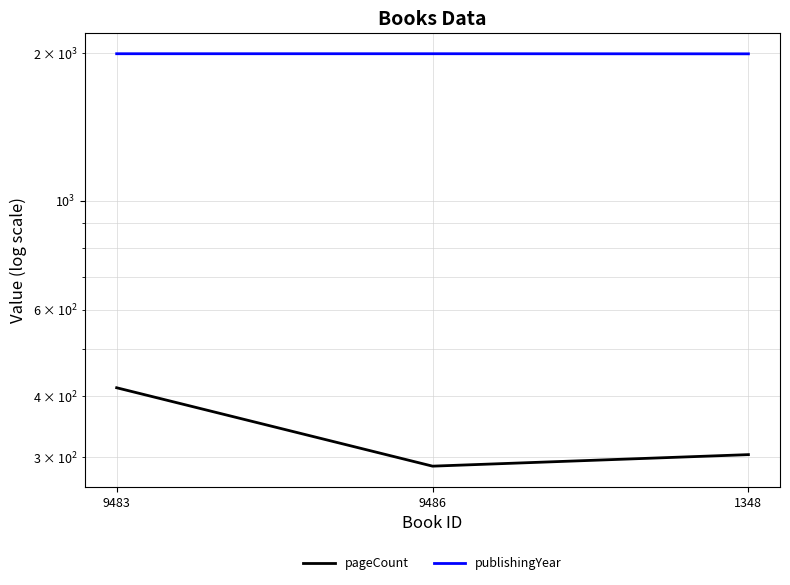

At which label does pageCount reach its peak?

9483